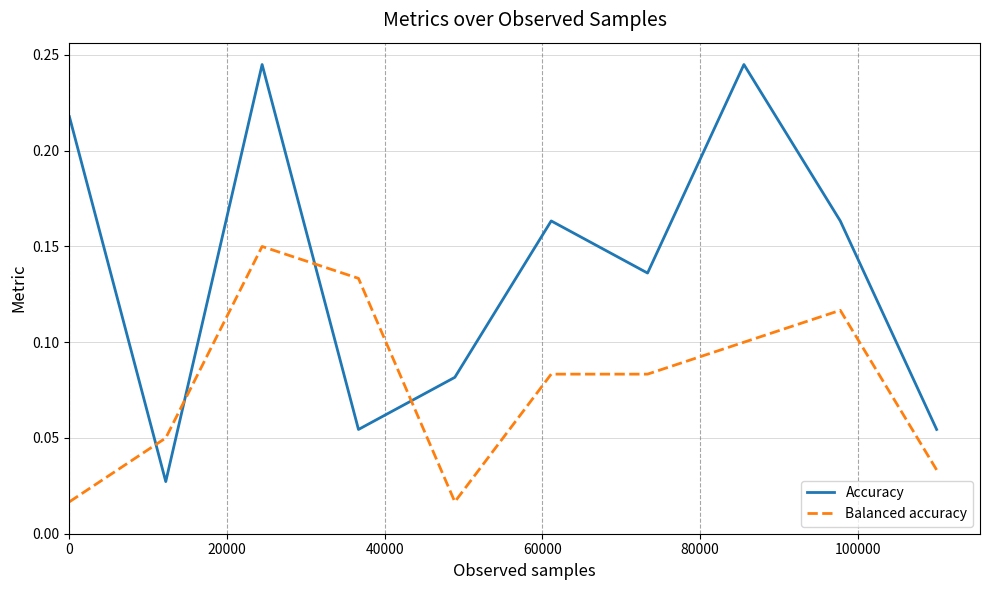

List the series in order of their overall mean, lowest first.

Balanced accuracy, Accuracy